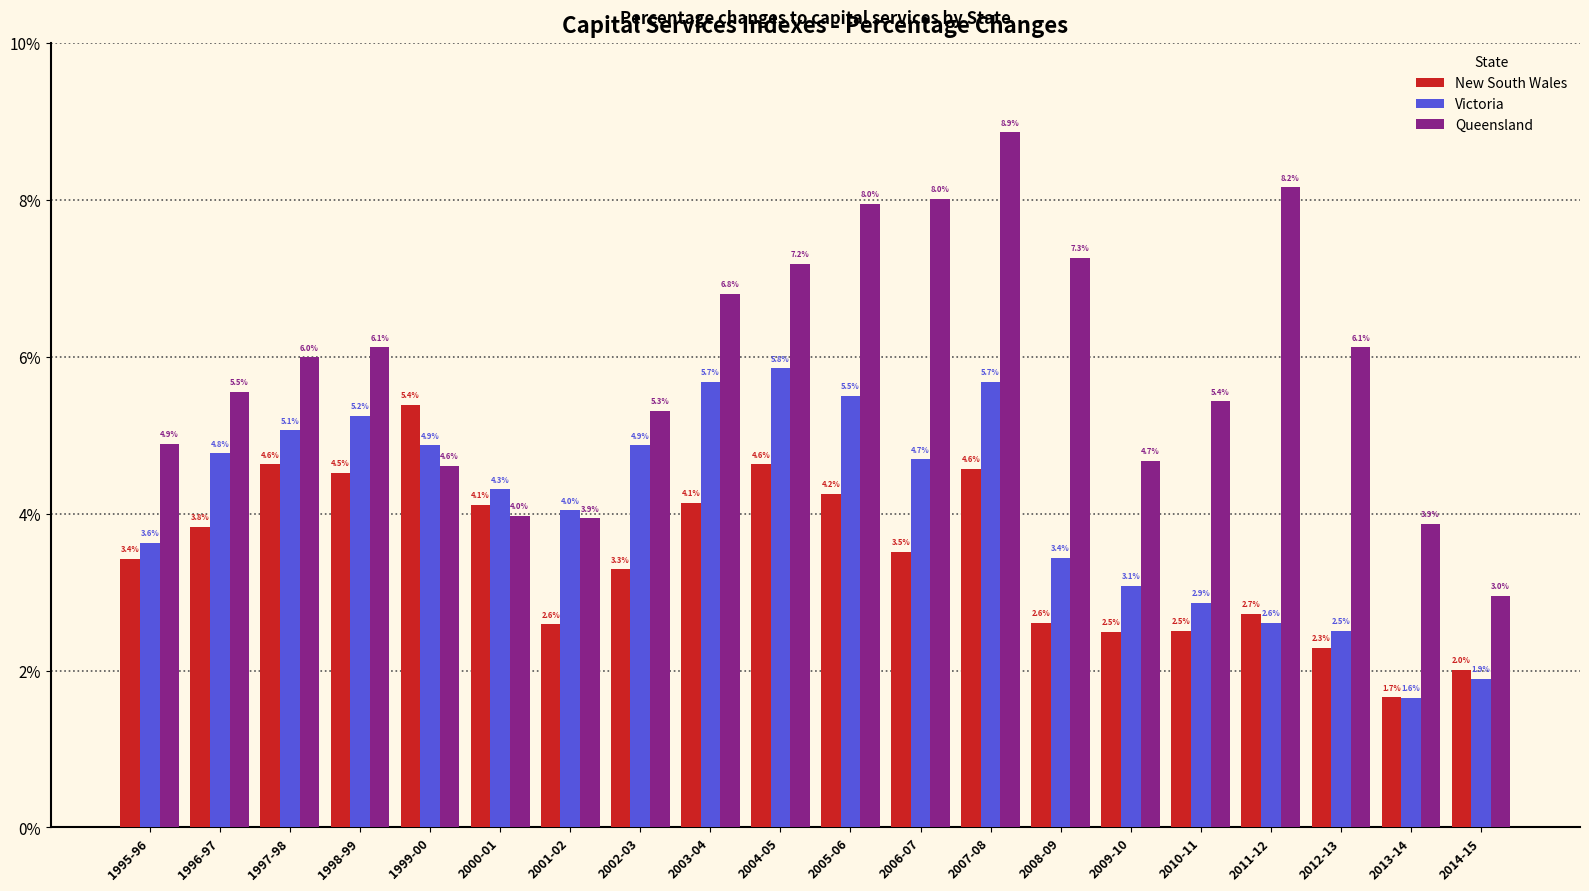

What is the difference between the second highest and minimum values in the Queensland series?

5.2